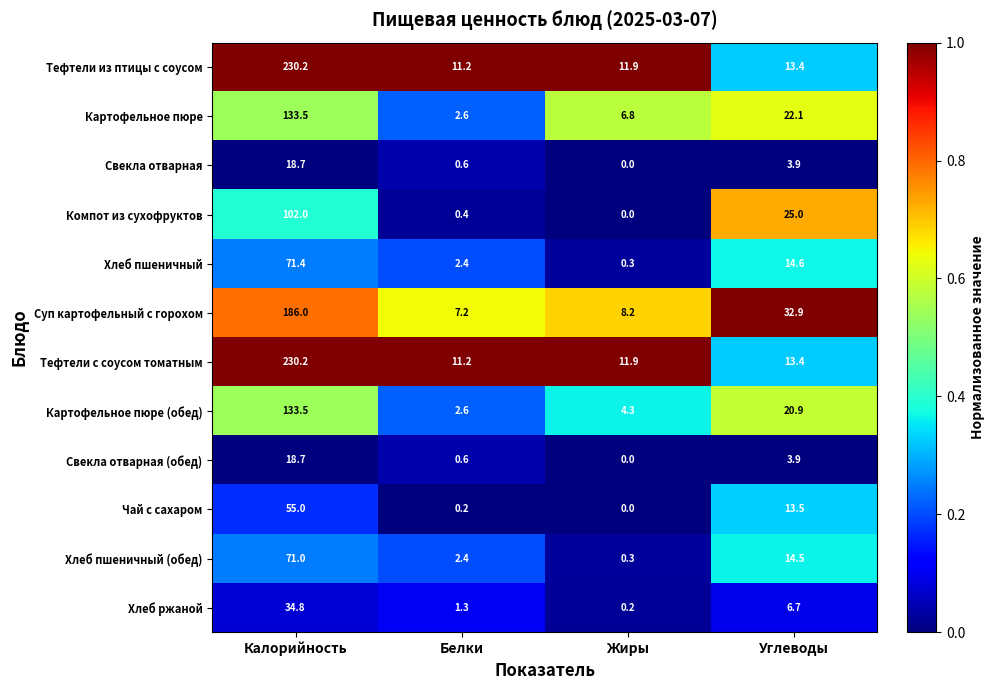

What is the difference between the maximum and second lowest values in the Хлеб пшеничный series?

69.0